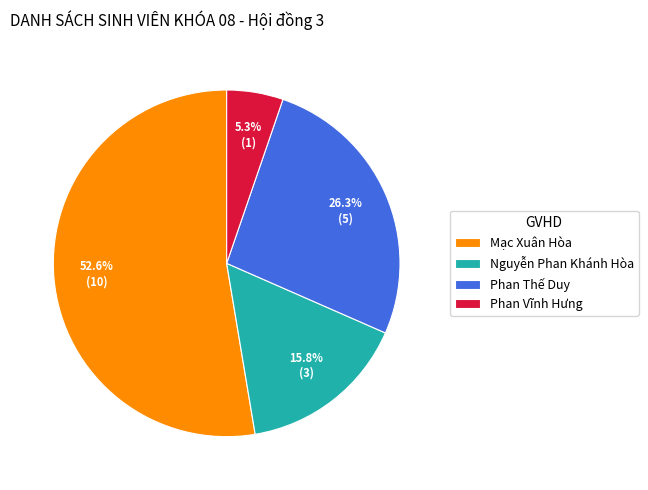

To the nearest percent, what portion does Phan Vĩnh Hưng represent?

5%